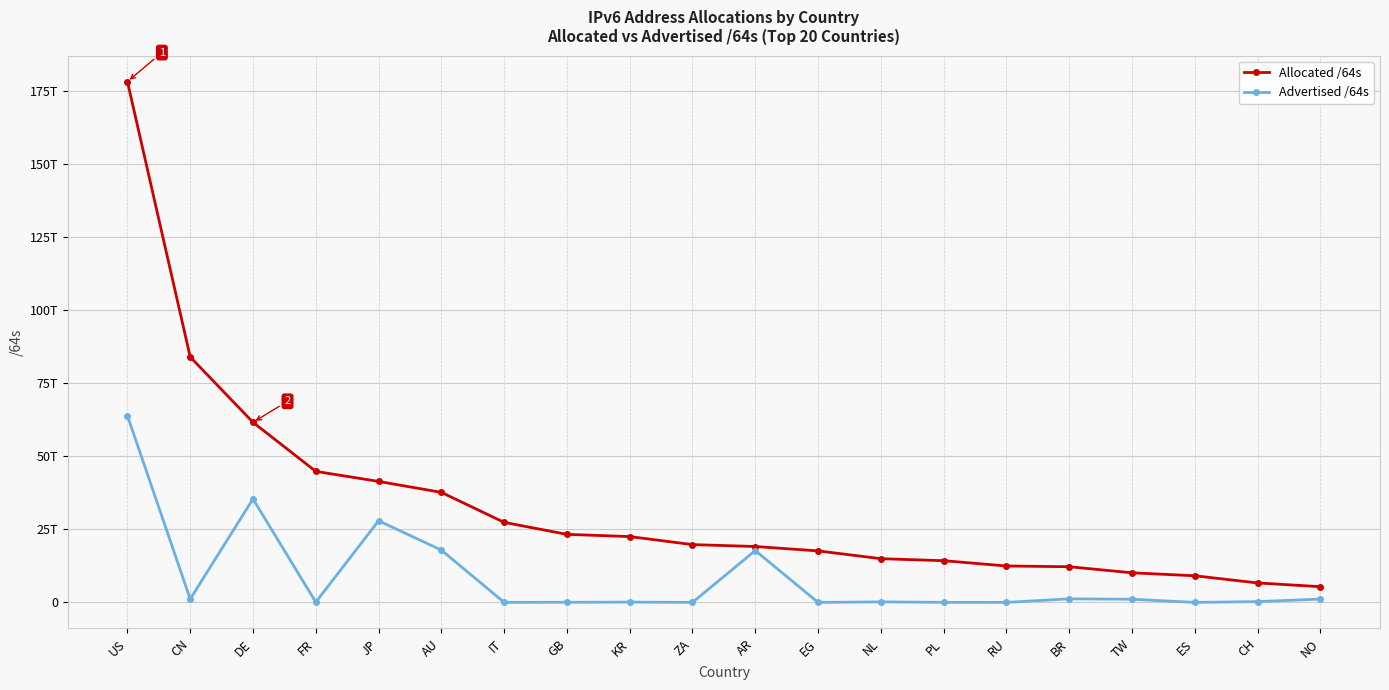

Rank the series at RU from highest to lowest value.

Allocated /64s, Advertised /64s